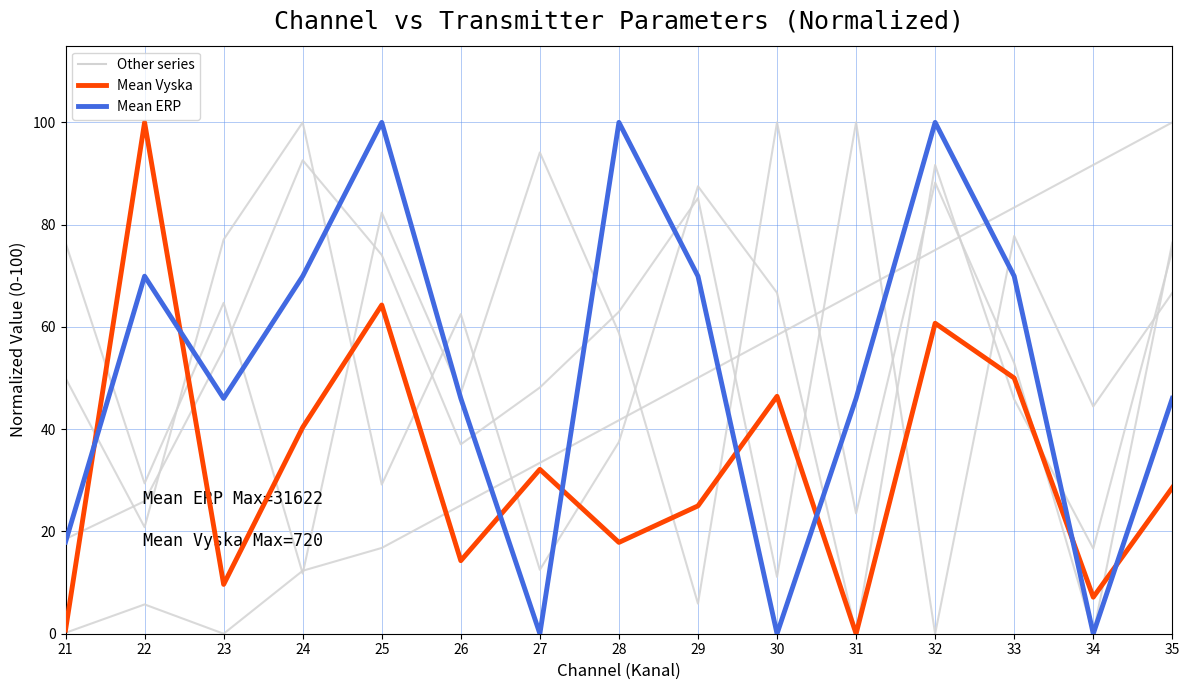

The value of Mean Vyska at 26 is 8.9. True or false?

False